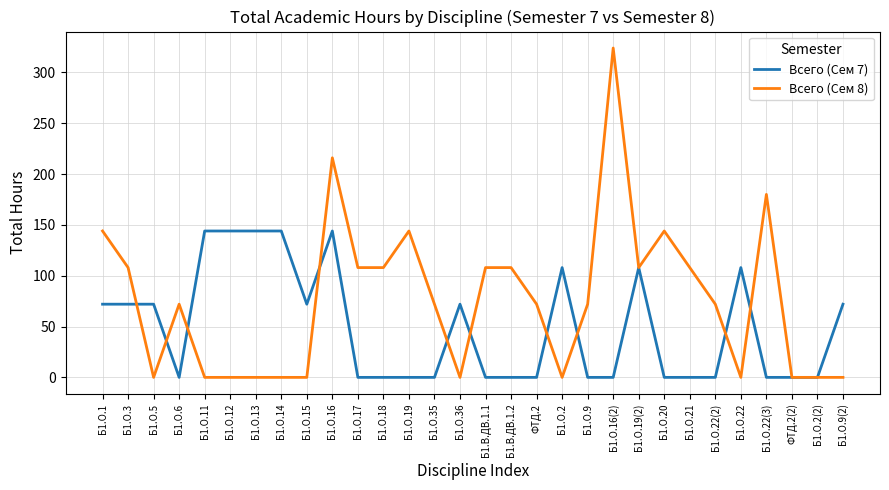

What are all the series names shown in the legend?

Всего (Сем 7), Всего (Сем 8)